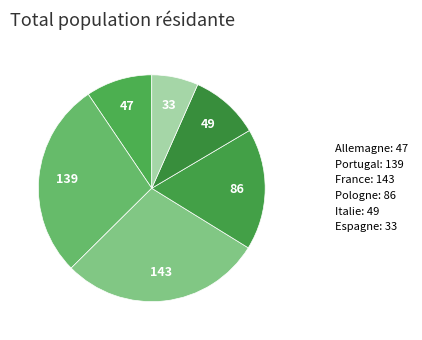

How many segments does this pie chart have?

6